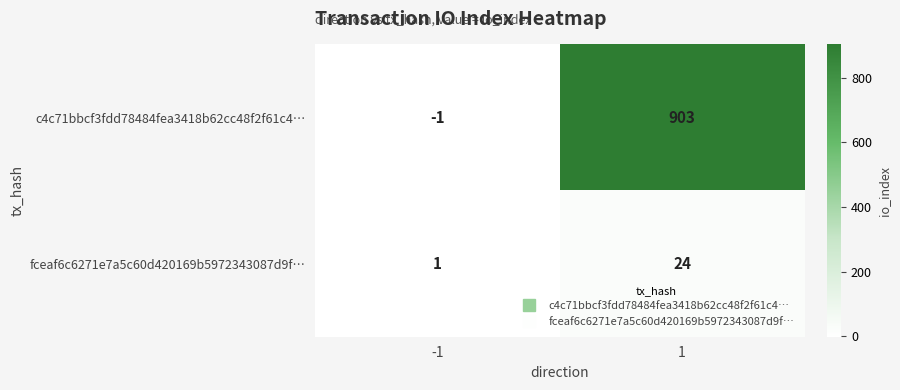

At how many categories does at least one series exceed 757?

1